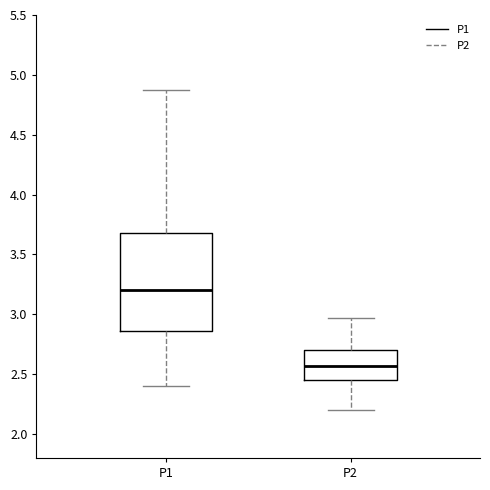

Comparing the boxes themselves (not the whiskers), which one is the tallest?

P1